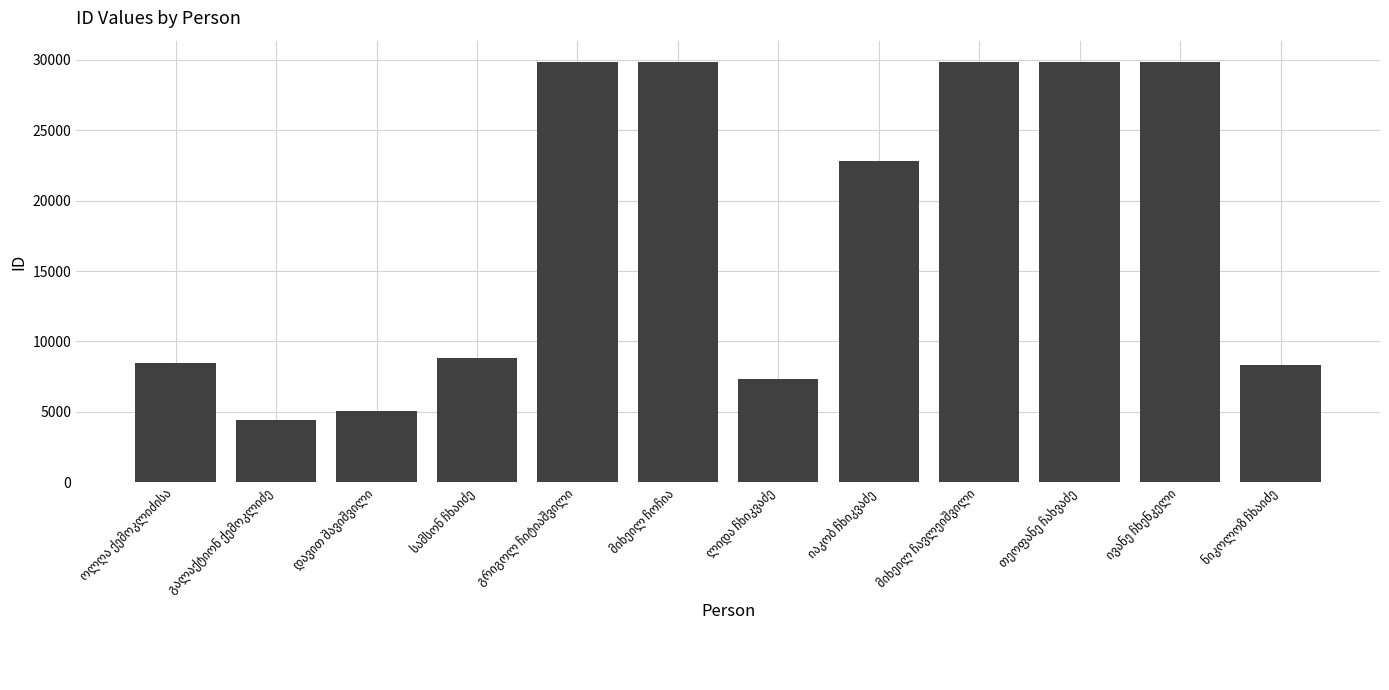

What is the smallest value displayed?

4399